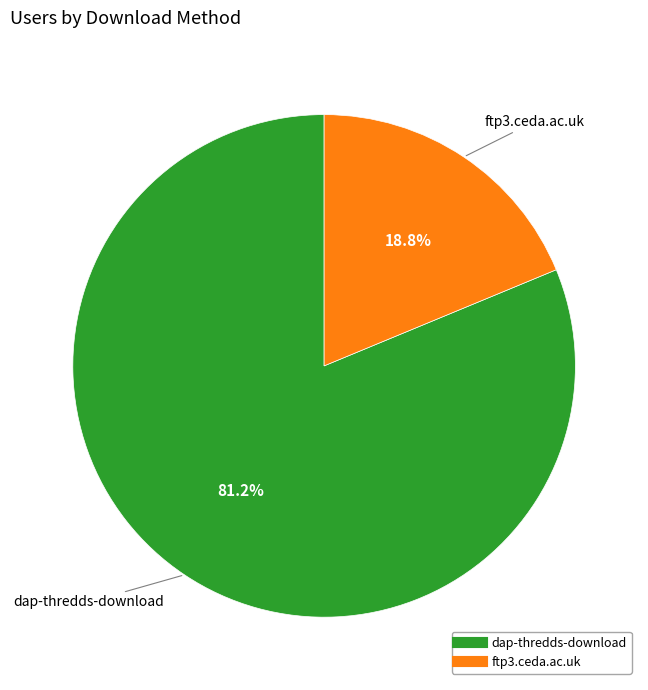

How many segments does this pie chart have?

2